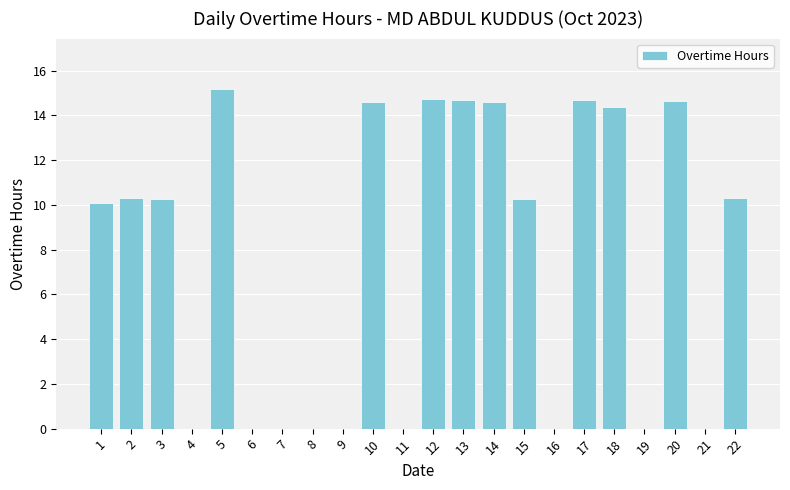

How many distinct data groups are displayed?

1